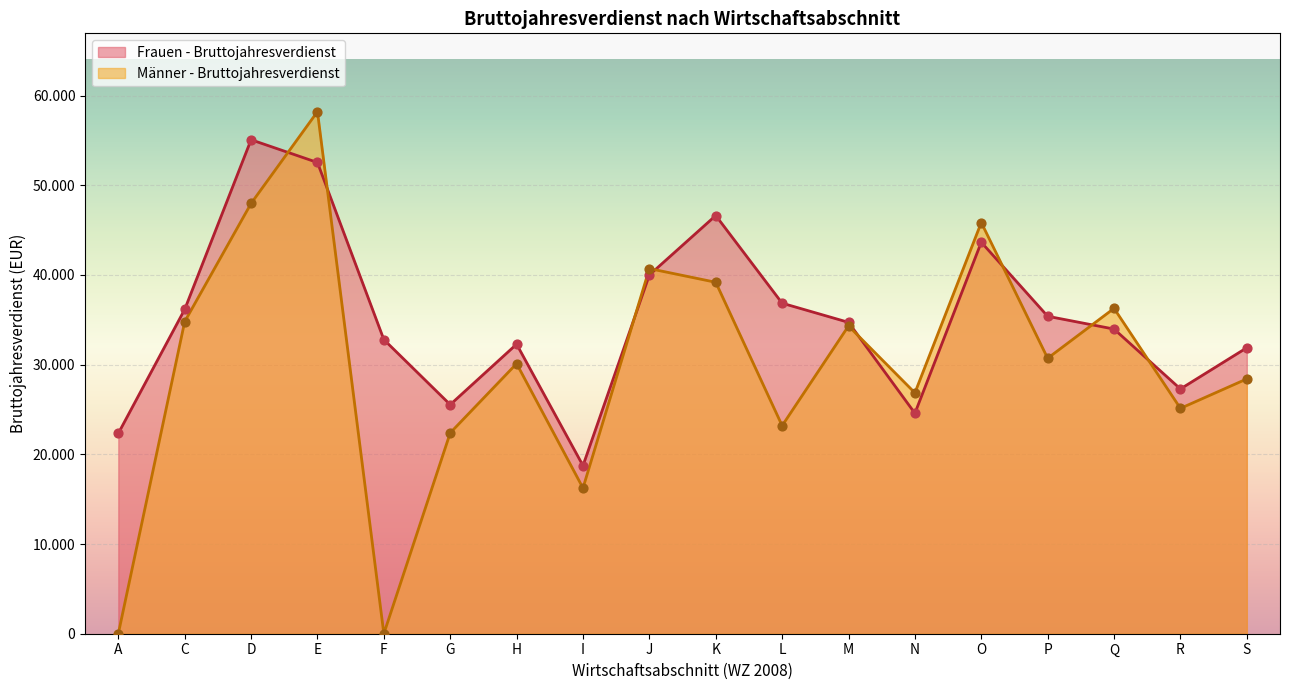

At how many categories does at least one series exceed 12021?

18